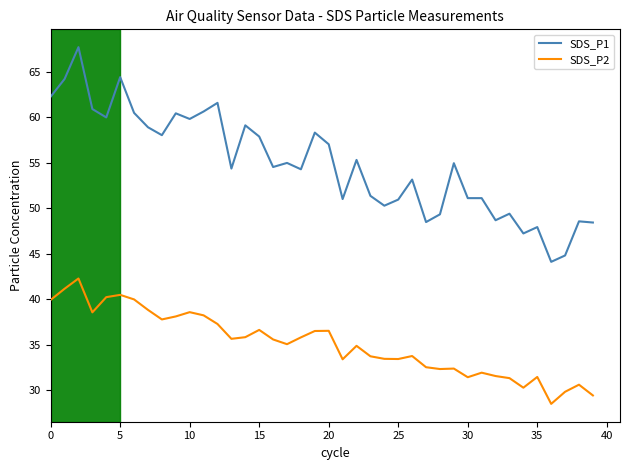

What is the maximum value shown in the chart?

67.7